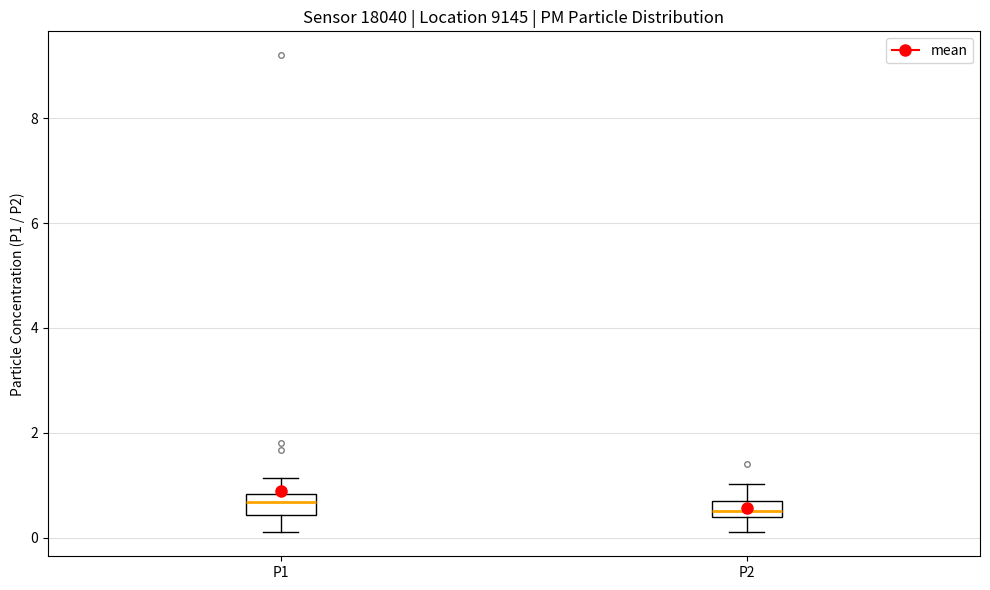

Reading left to right, transcribe this box plot: for each box, give where its median line is, the range the box spans, and where its two whiskers end, as read against the y-axis. The values are not printed on the chart, so give them approximately, as read against the axis.

P1: median 0.6, box 0.4 to 0.8, whiskers 0.2 to 1.2
P2: median 0.6, box 0.4 to 0.8, whiskers 0.2 to 1.0